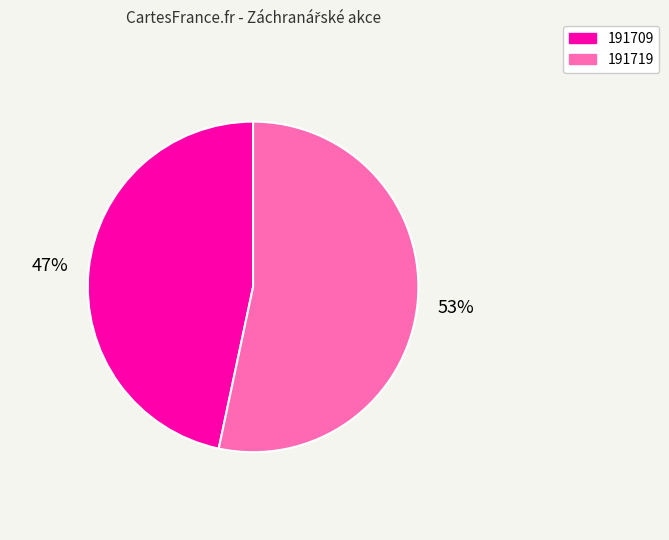

Is there any slice that represents more than half of the pie?

Yes